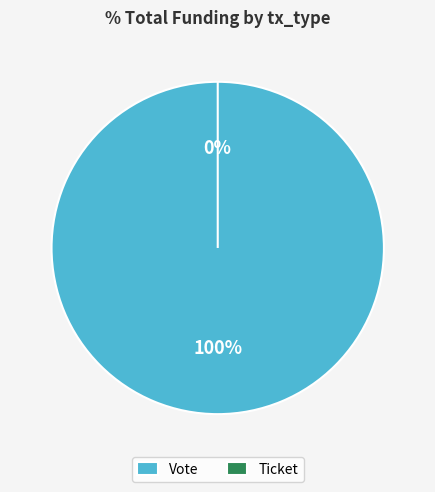

Between Vote and Ticket, which is larger?

Vote